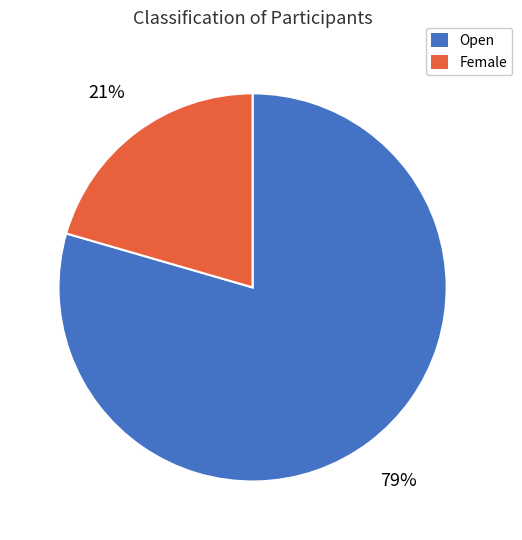

Is it true that Open is 79% of the pie?

True